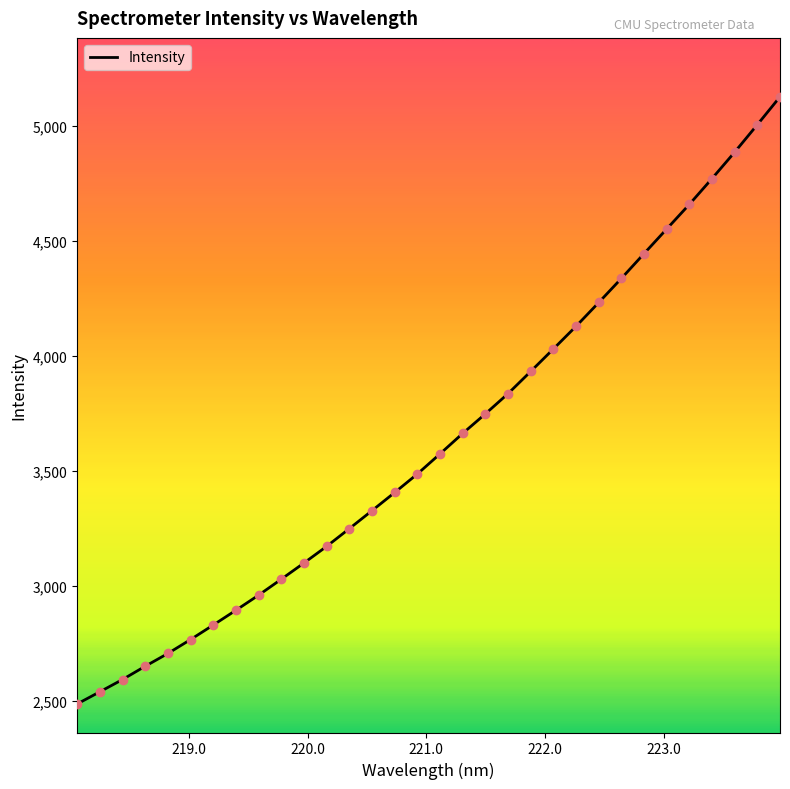

What is the greatest value displayed?

5126.8